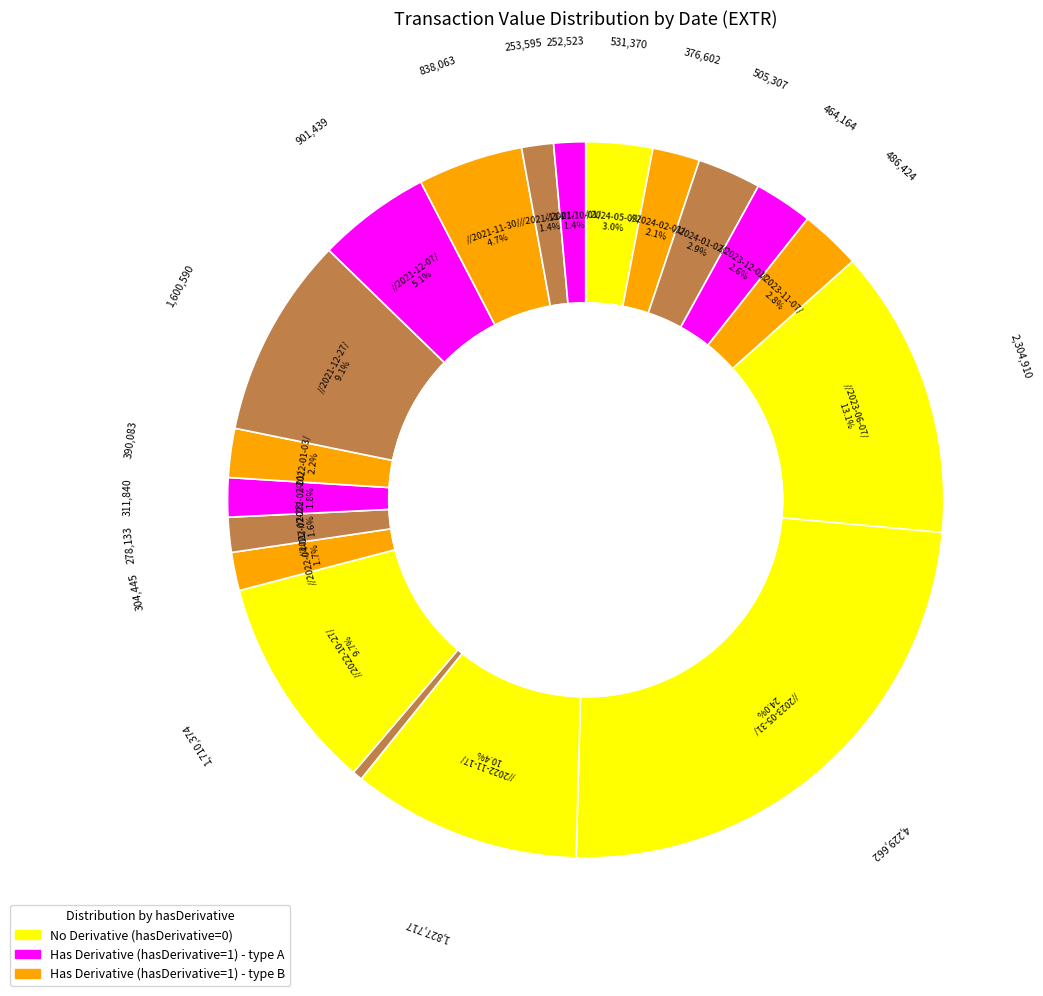

Count the number of slices in the pie.

19